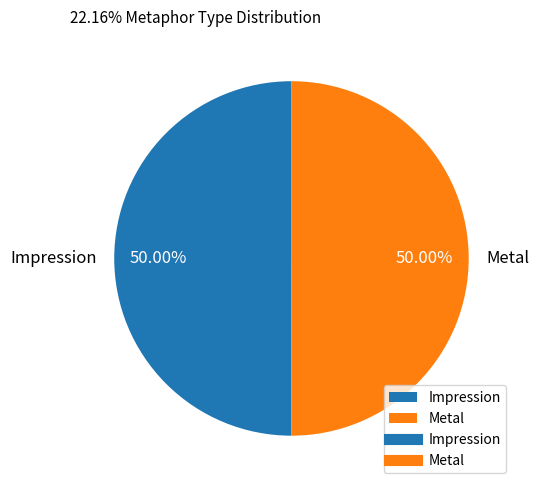

To the nearest percent, what portion does Impression represent?

50%